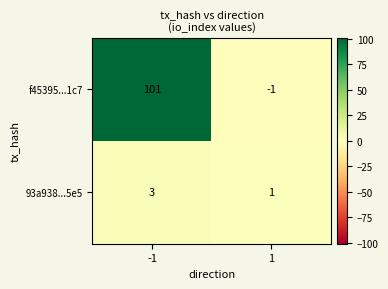

List the series in order of their overall mean, highest first.

f45395...1c7, 93a938...5e5